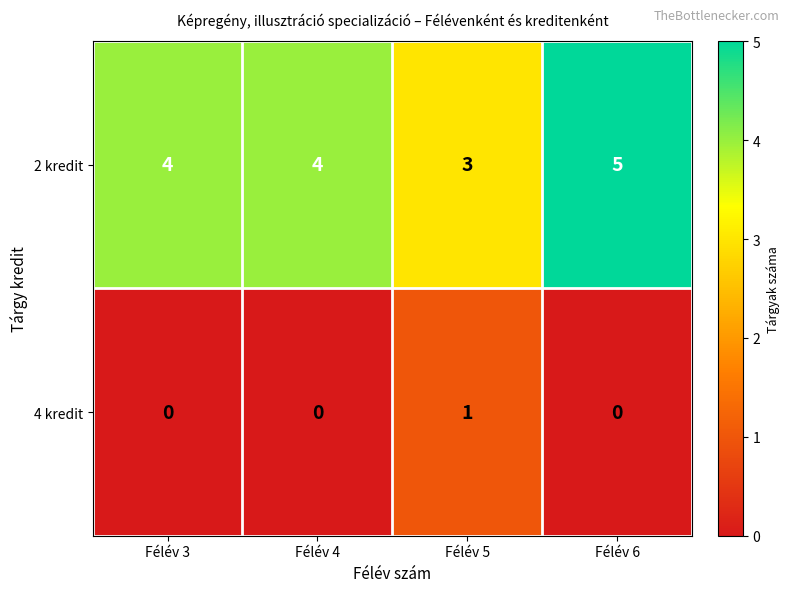

List the series in order of their peak value, highest first.

2 kredit, 4 kredit